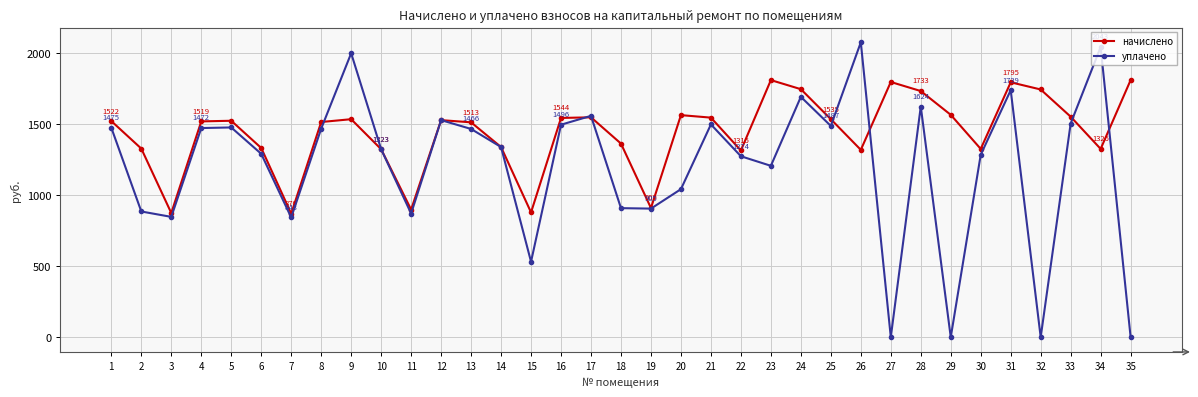

True or false: начислено has more than 0 interior local peaks.

True